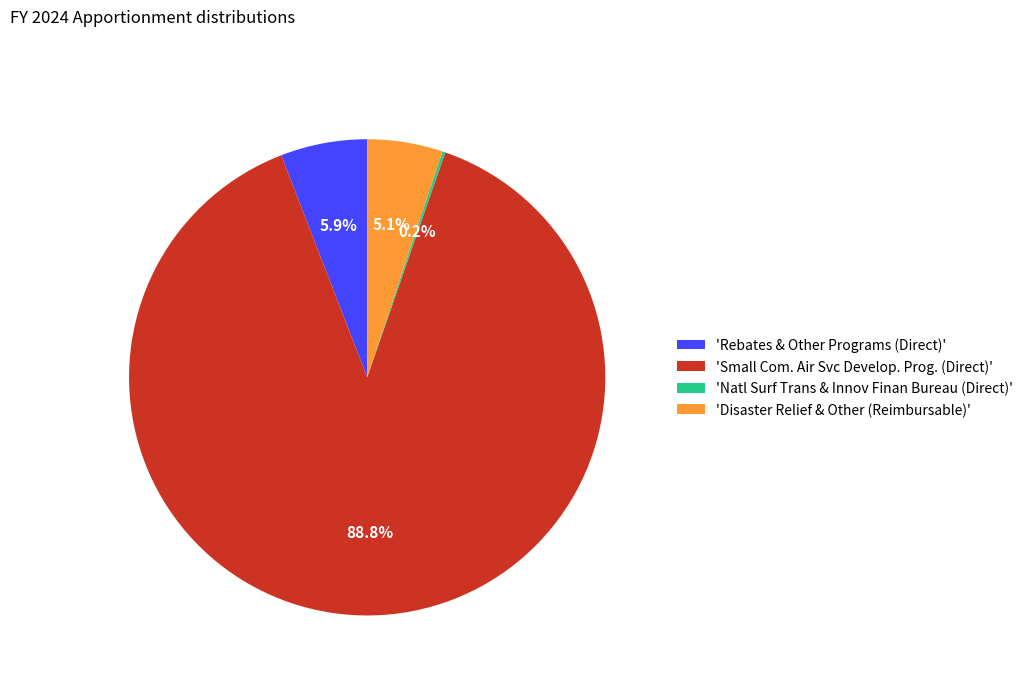

Which category has the biggest portion of the pie?

'Small Com. Air Svc Develop. Prog. (Direct)'